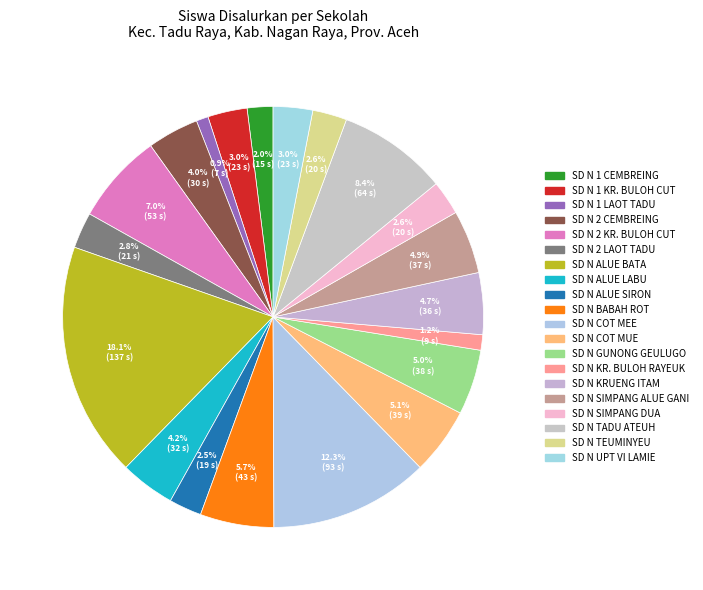

What is the smallest slice in the pie chart?

SD NEGERI 1 LAOT TADU